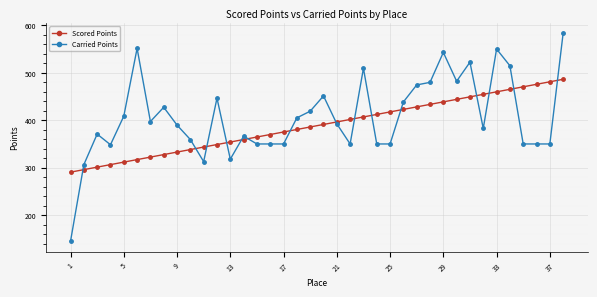

What is the highest value of the Carried Points series?

583.5